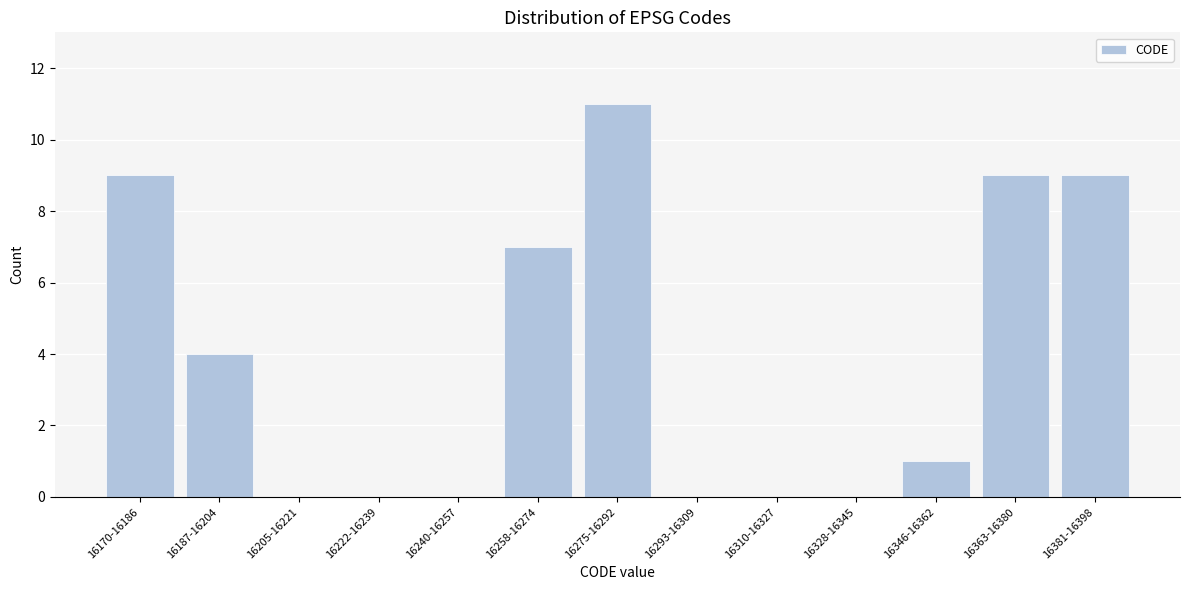

Reading left to right, list all the values displayed in this chart.

16170-16186=9	16187-16204=4	16205-16221=0	16222-16239=0	16240-16257=0	16258-16274=7	16275-16292=11	16293-16309=0	16310-16327=0	16328-16345=0	16346-16362=1	16363-16380=9	16381-16398=9